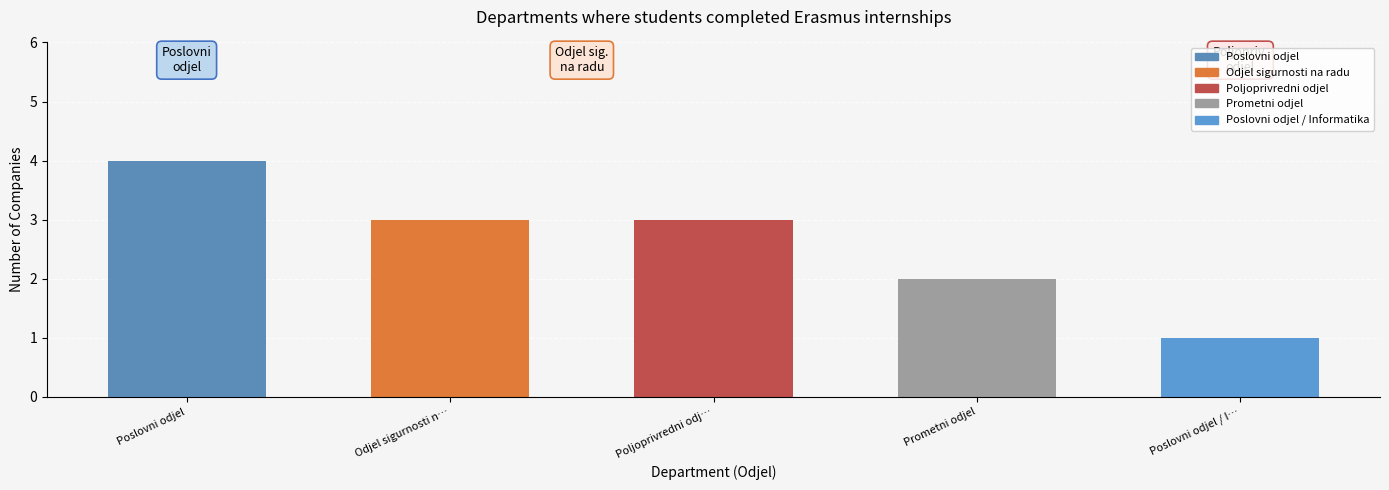

At which label is the value closest to 2?

Prometni odjel